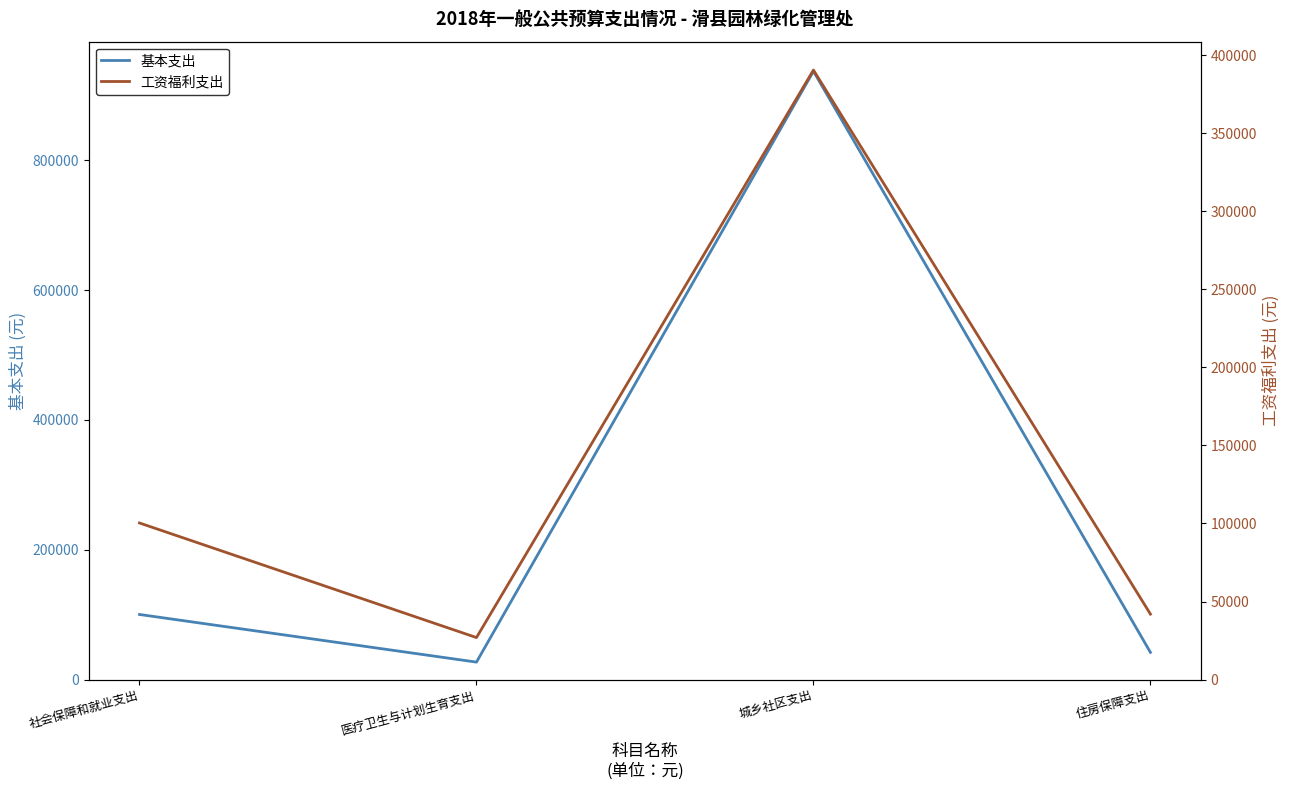

Rank the categories by 工资福利支出 value from lowest to highest.

医疗卫生与计划生育支出, 住房保障支出, 社会保障和就业支出, 城乡社区支出